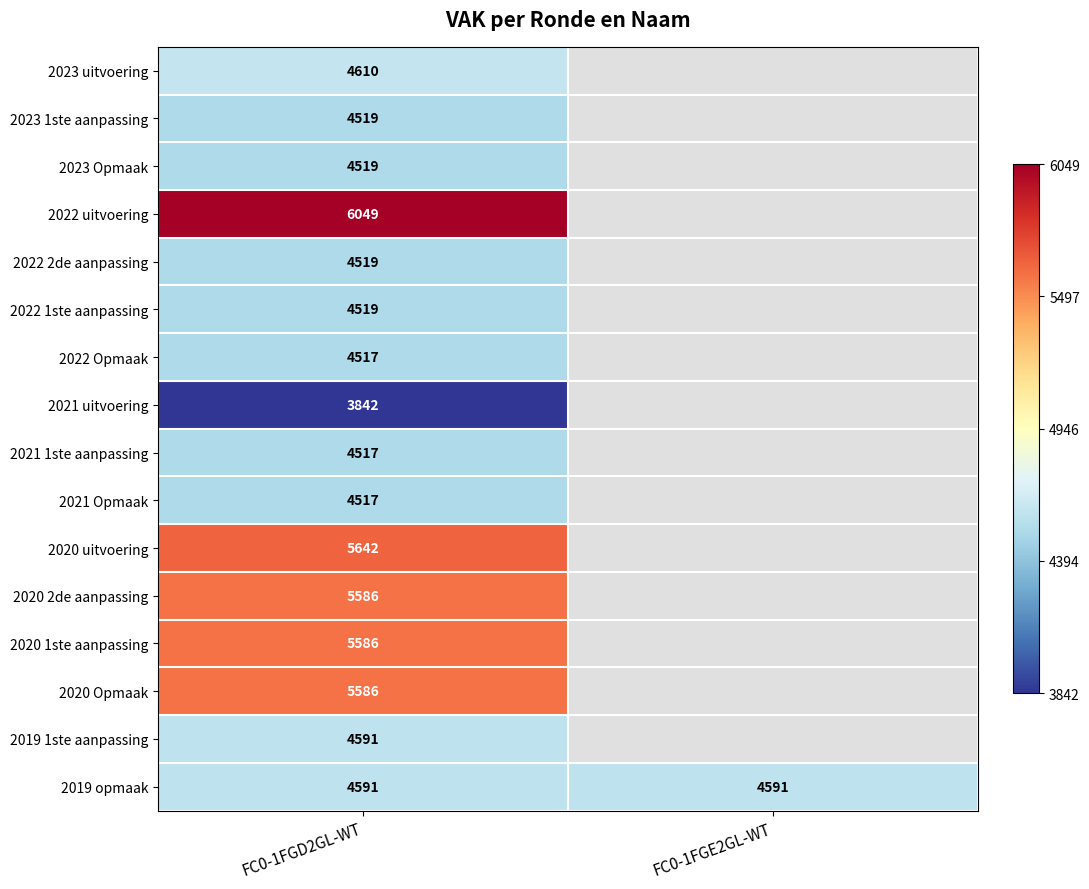

At how many categories does at least one series exceed 5294?

1